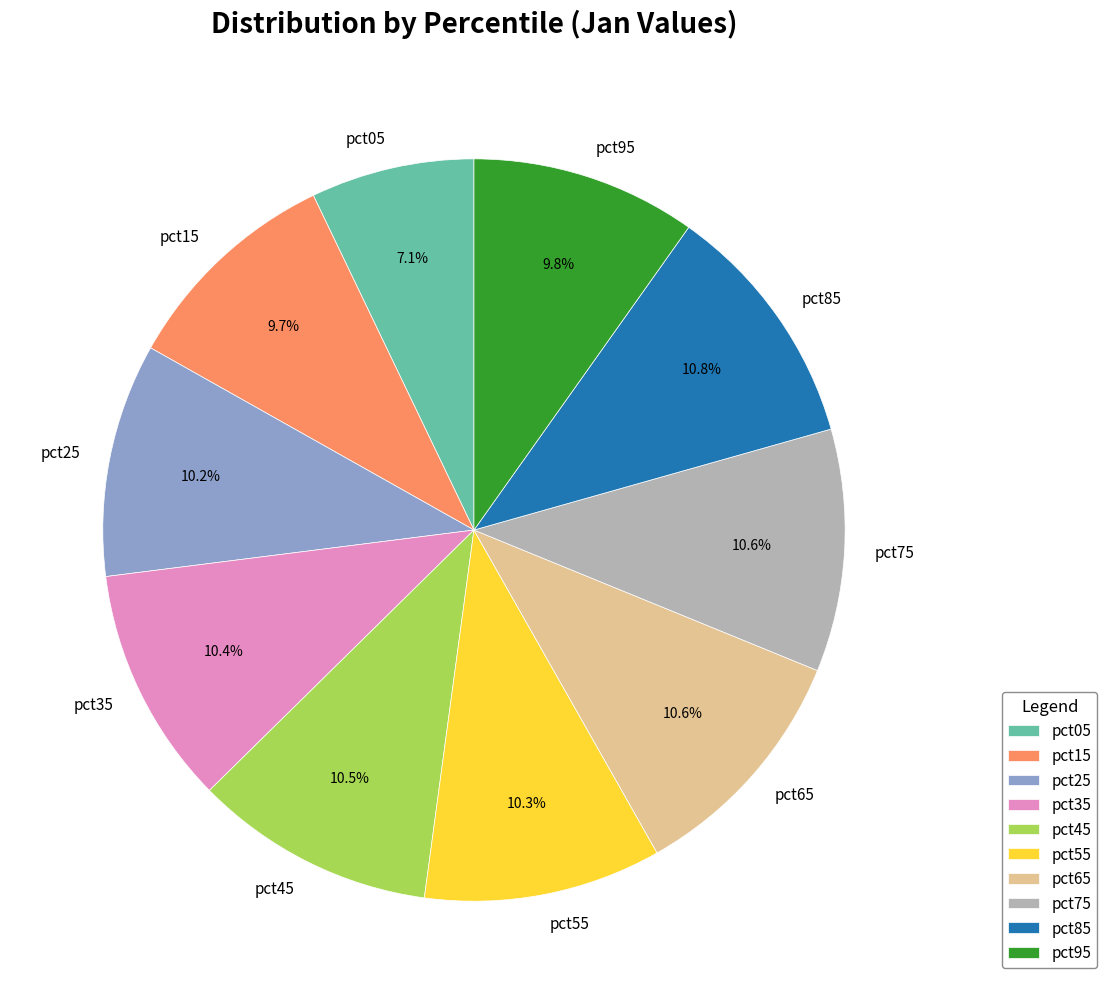

To the nearest percent, what is the average slice percentage?

10%